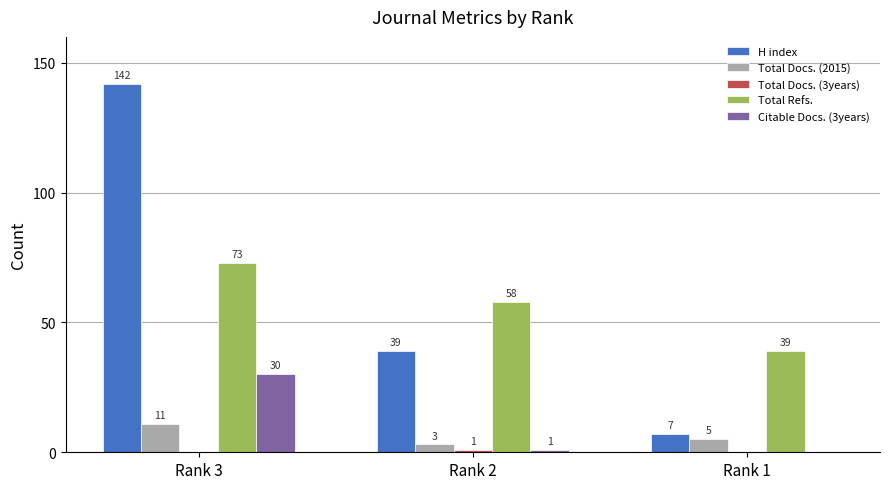

What is the spread (max minus min) of values at Rank 1?

39